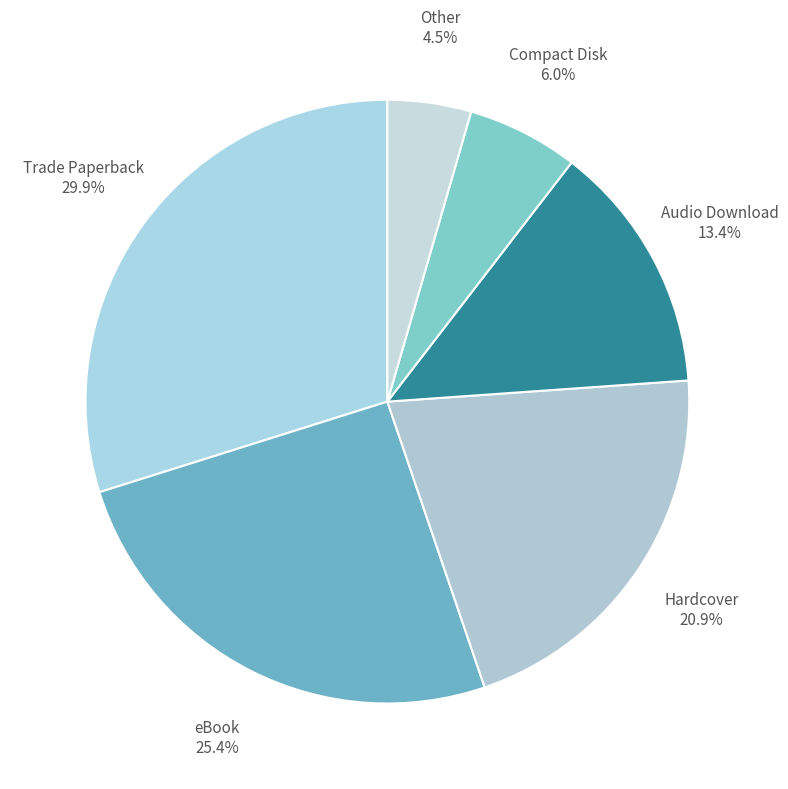

Count the number of slices in the pie.

6